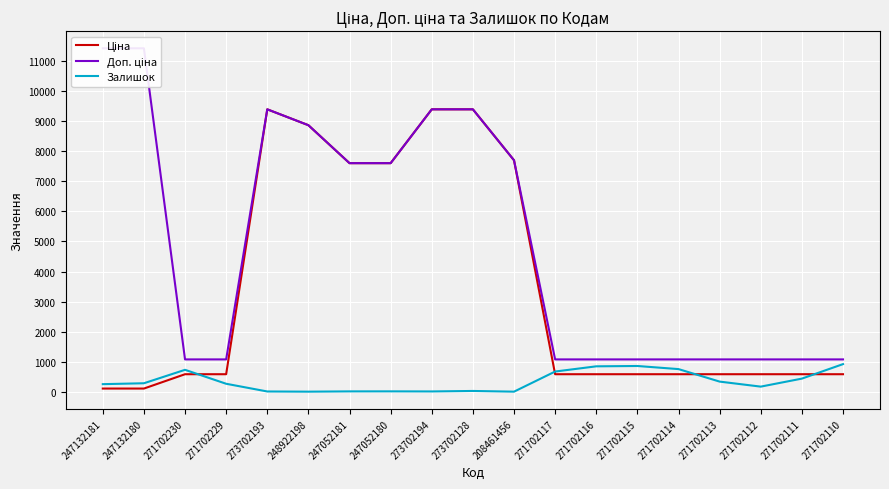

True or false: Залишок has a value of 382.2 at 247132180.

False